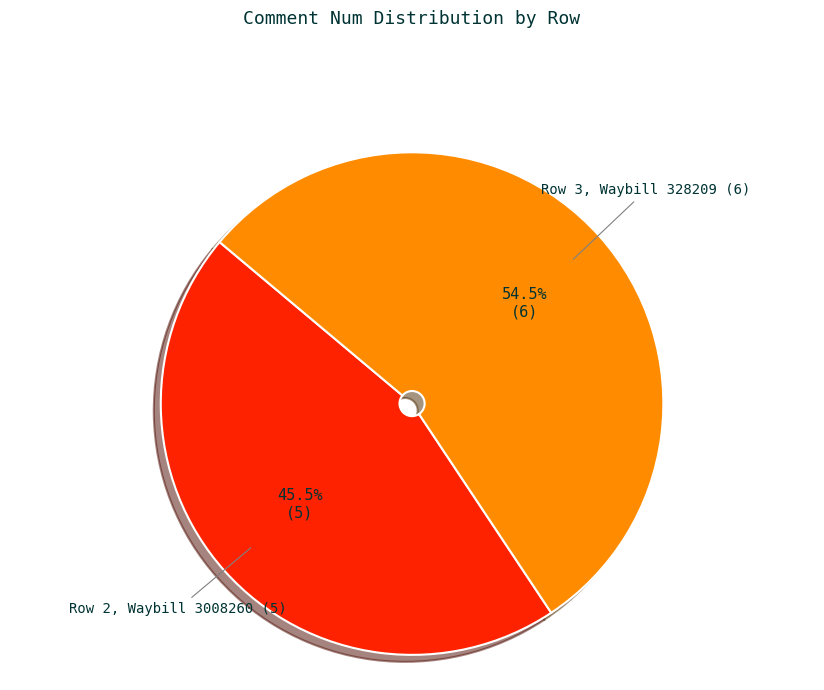

Is there a majority slice in this chart?

Yes